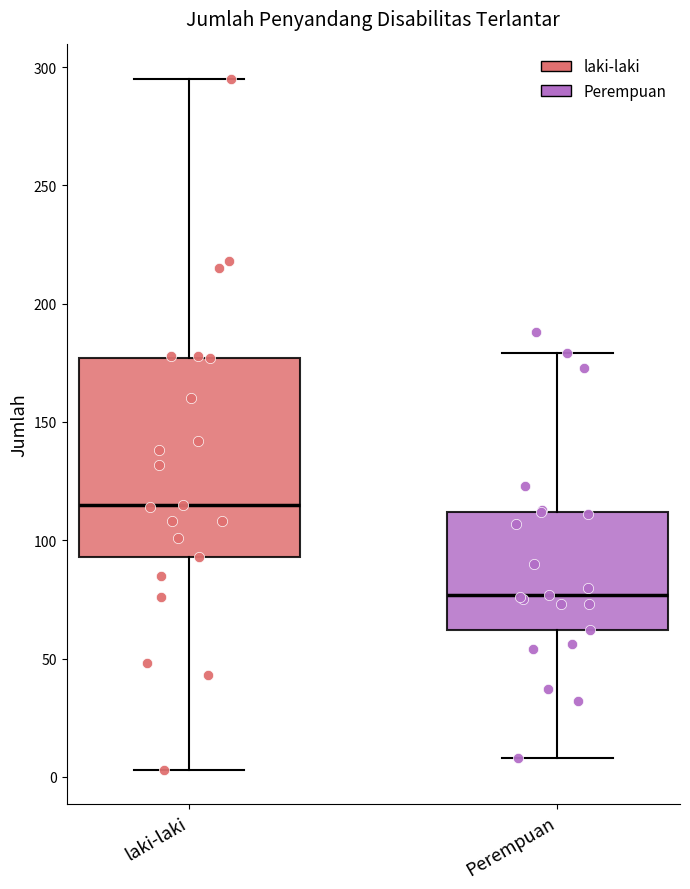

Where is the lower edge of the box for laki-laki on the y-axis? The values are not printed on the chart, so give them approximately, as read against the axis.

95